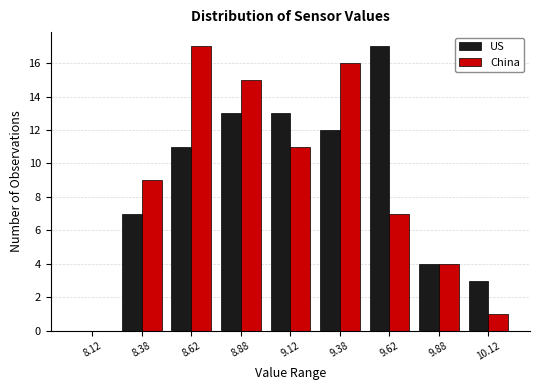

Reading left to right, list every range on the x-axis with the height of the bar of each series over it. The values are not printed on the chart, so give them approximately, as read against the axis.

8.00 to 8.25: US=0	China=0
8.25 to 8.50: US=7	China=9
8.50 to 8.75: US=11	China=17
8.75 to 9.00: US=13	China=15
9.00 to 9.25: US=13	China=11
9.25 to 9.50: US=12	China=16
9.50 to 9.75: US=17	China=7
9.75 to 10.00: US=4	China=4
10.00 to 10.25: US=3	China=1